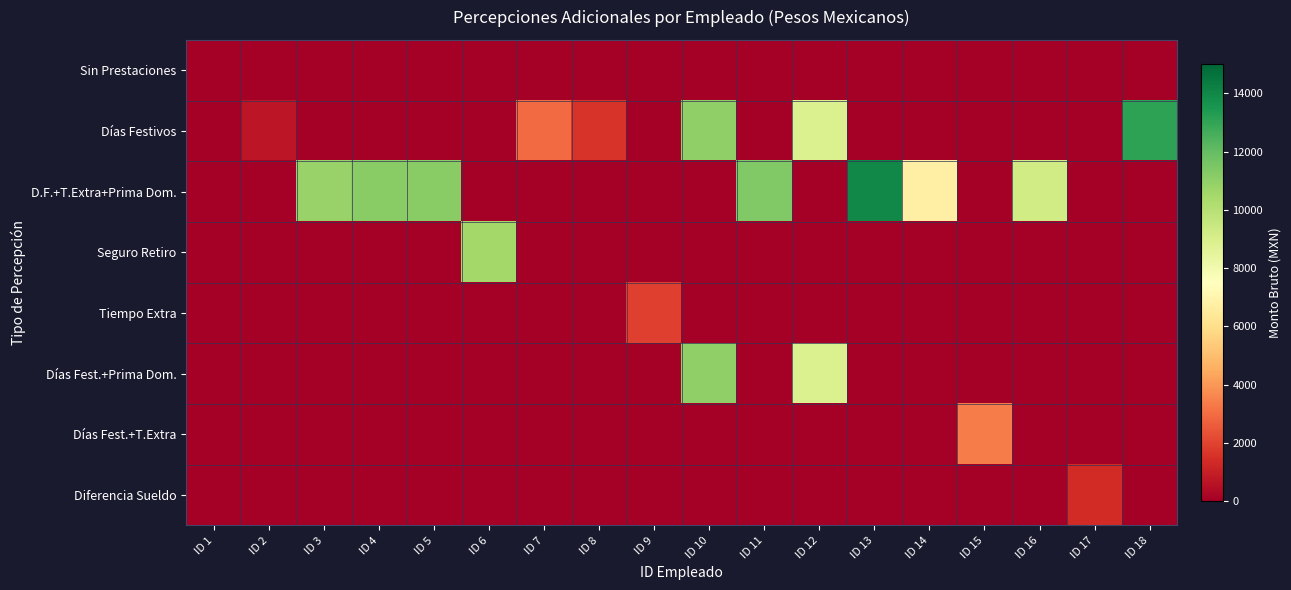

Reading right to left, what are all the values shown in this chart?

Sin Prestaciones: ID 18=0.0	ID 17=0.0	ID 16=0.0	ID 15=0.0	ID 14=0.0	ID 13=0.0	ID 12=0.0	ID 11=0.0	ID 10=0.0	ID 9=0.0	ID 8=0.0	ID 7=0.0	ID 6=0.0	ID 5=0.0	ID 4=0.0	ID 3=0.0	ID 2=0.0	ID 1=0.0
Días Festivos: ID 18=13092.4	ID 17=0.0	ID 16=0.0	ID 15=0.0	ID 14=0.0	ID 13=0.0	ID 12=8860.6	ID 11=0.0	ID 10=10960.1	ID 9=0.0	ID 8=1591.4	ID 7=2952.0	ID 6=0.0	ID 5=0.0	ID 4=0.0	ID 3=0.0	ID 2=753.4	ID 1=0.0
D.F.+T.Extra+Prima Dom.: ID 18=0.0	ID 17=0.0	ID 16=9249.0	ID 15=0.0	ID 14=6764.5	ID 13=13962.9	ID 12=0.0	ID 11=11365.9	ID 10=0.0	ID 9=0.0	ID 8=0.0	ID 7=0.0	ID 6=0.0	ID 5=11136.4	ID 4=11151.6	ID 3=10782.8	ID 2=0.0	ID 1=0.0
Seguro Retiro: ID 18=0.0	ID 17=0.0	ID 16=0.0	ID 15=0.0	ID 14=0.0	ID 13=0.0	ID 12=0.0	ID 11=0.0	ID 10=0.0	ID 9=0.0	ID 8=0.0	ID 7=0.0	ID 6=10500.0	ID 5=0.0	ID 4=0.0	ID 3=0.0	ID 2=0.0	ID 1=0.0
Tiempo Extra: ID 18=0.0	ID 17=0.0	ID 16=0.0	ID 15=0.0	ID 14=0.0	ID 13=0.0	ID 12=0.0	ID 11=0.0	ID 10=0.0	ID 9=1930.8	ID 8=0.0	ID 7=0.0	ID 6=0.0	ID 5=0.0	ID 4=0.0	ID 3=0.0	ID 2=0.0	ID 1=0.0
Días Fest.+Prima Dom.: ID 18=0.0	ID 17=0.0	ID 16=0.0	ID 15=0.0	ID 14=0.0	ID 13=0.0	ID 12=8860.6	ID 11=0.0	ID 10=10960.1	ID 9=0.0	ID 8=0.0	ID 7=0.0	ID 6=0.0	ID 5=0.0	ID 4=0.0	ID 3=0.0	ID 2=0.0	ID 1=0.0
Días Fest.+T.Extra: ID 18=0.0	ID 17=0.0	ID 16=0.0	ID 15=3386.7	ID 14=0.0	ID 13=0.0	ID 12=0.0	ID 11=0.0	ID 10=0.0	ID 9=0.0	ID 8=0.0	ID 7=0.0	ID 6=0.0	ID 5=0.0	ID 4=0.0	ID 3=0.0	ID 2=0.0	ID 1=0.0
Diferencia Sueldo: ID 18=0.0	ID 17=1370.7	ID 16=0.0	ID 15=0.0	ID 14=0.0	ID 13=0.0	ID 12=0.0	ID 11=0.0	ID 10=0.0	ID 9=0.0	ID 8=0.0	ID 7=0.0	ID 6=0.0	ID 5=0.0	ID 4=0.0	ID 3=0.0	ID 2=0.0	ID 1=0.0